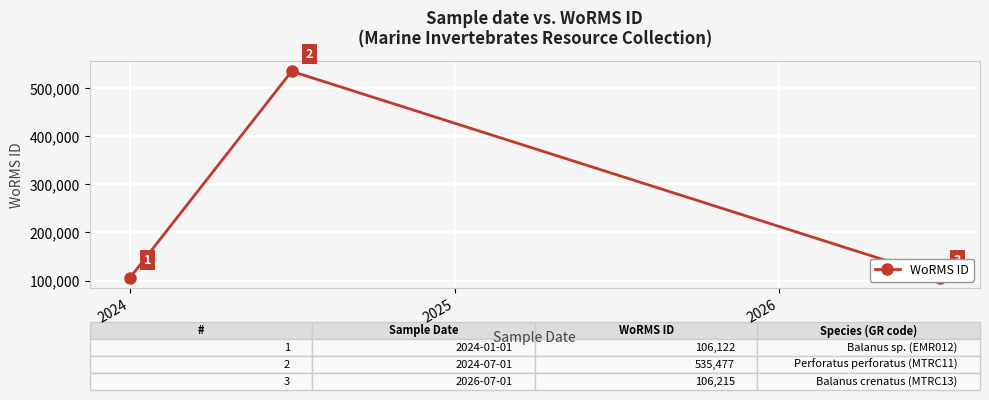

What is the smallest value displayed?

106122